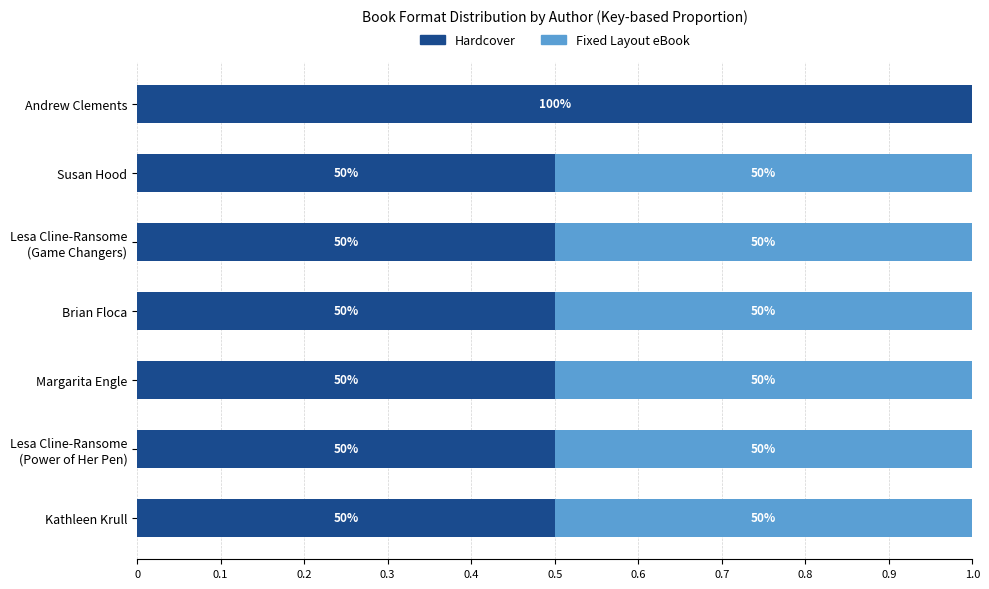

How many Fixed Layout eBook values are between 0 and 1?

7